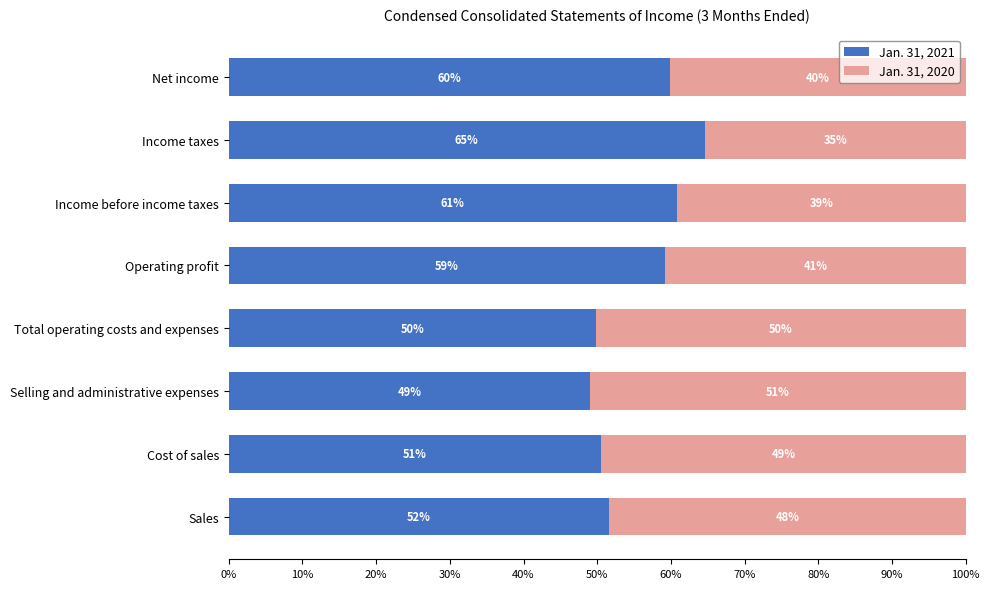

What is the total value across all series at Income taxes?

100.0